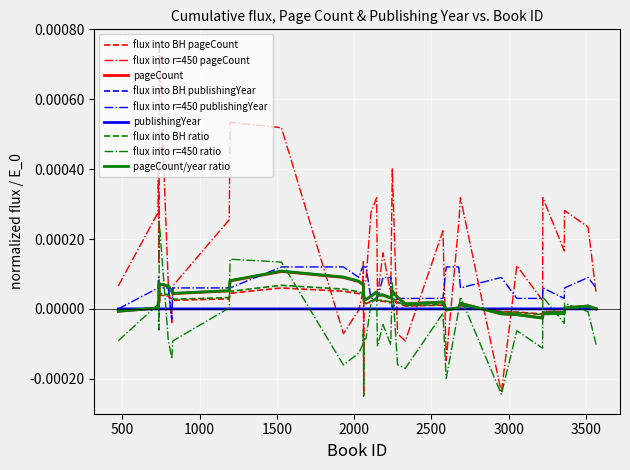

Which series has the widest spread of values?

flux into r=450 pageCount